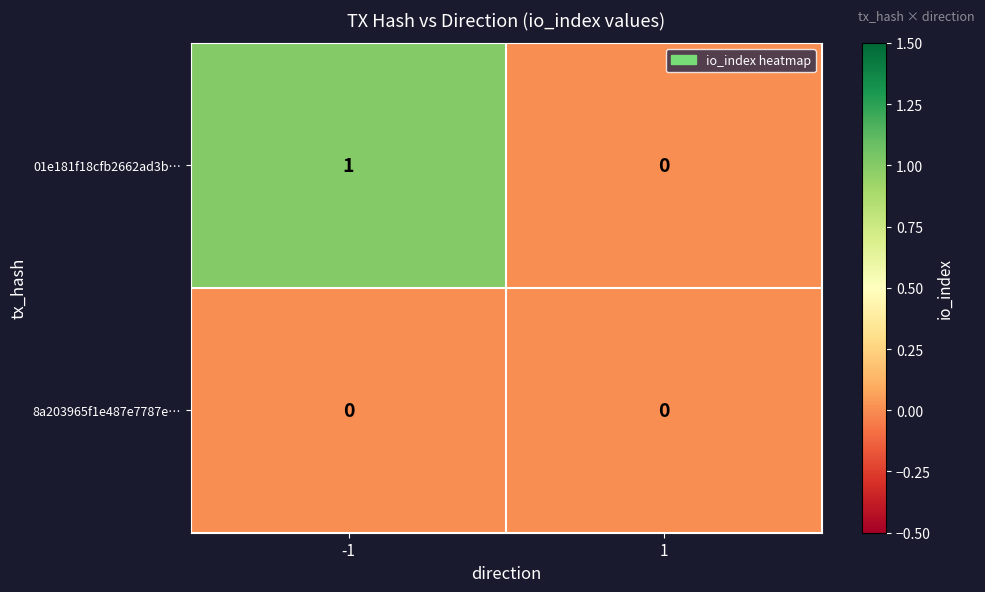

Which series has the largest range (max minus min)?

01e181f18cfb2662ad3b…